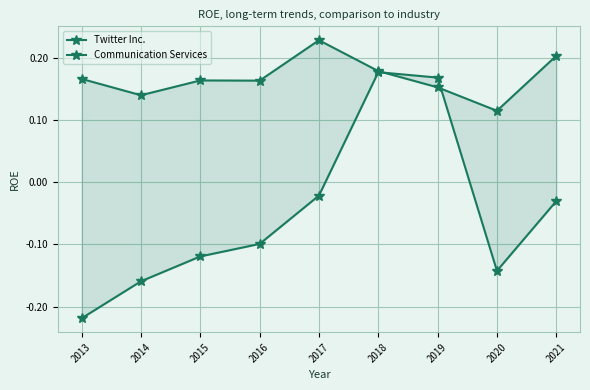

True or false: Communication Services has more than 1 points higher than both neighbors.

True